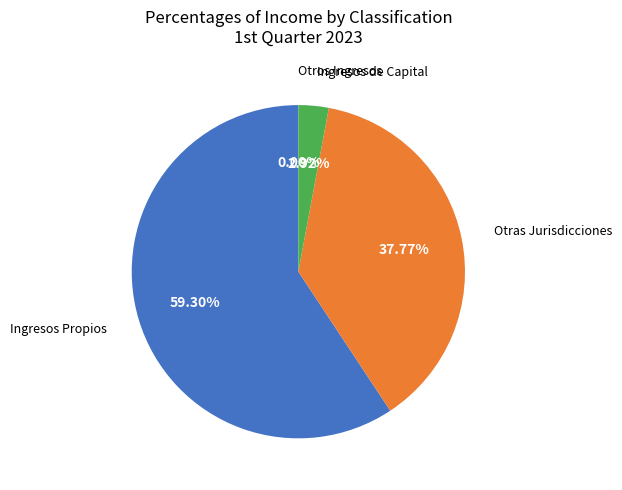

Is there any slice that represents more than half of the pie?

Yes